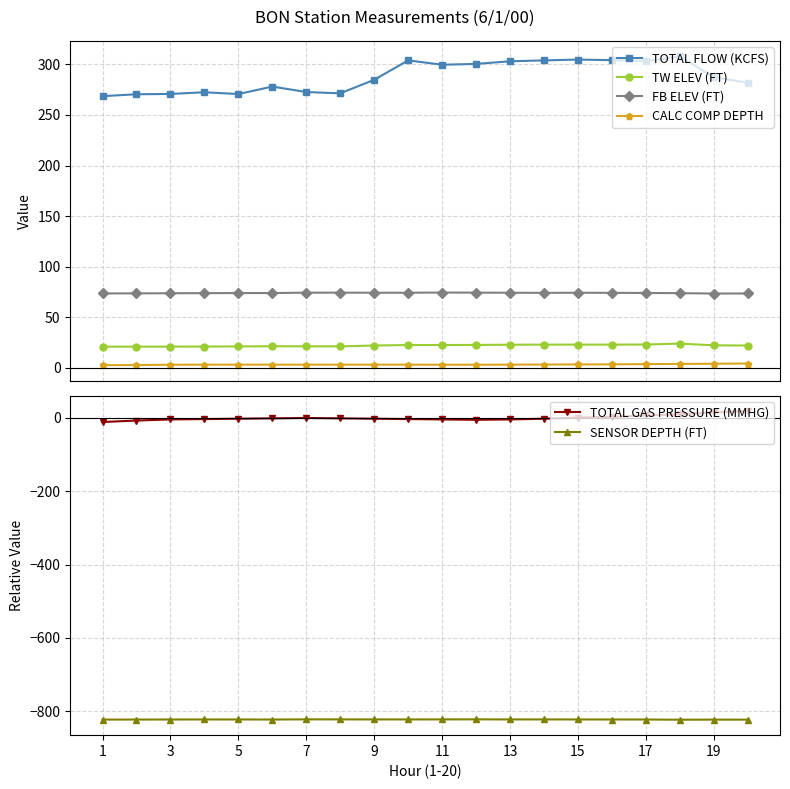

What is the value of the TOTAL FLOW (KCFS) point at the 4th from the left?

272.5